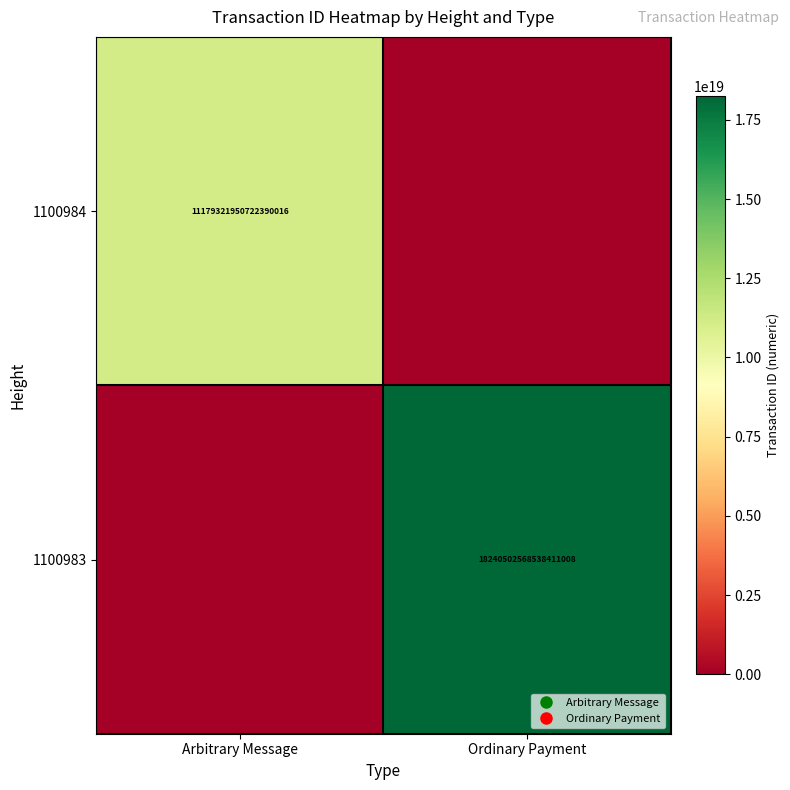

What is the average value of the 1100984 series?

5589660975361195008